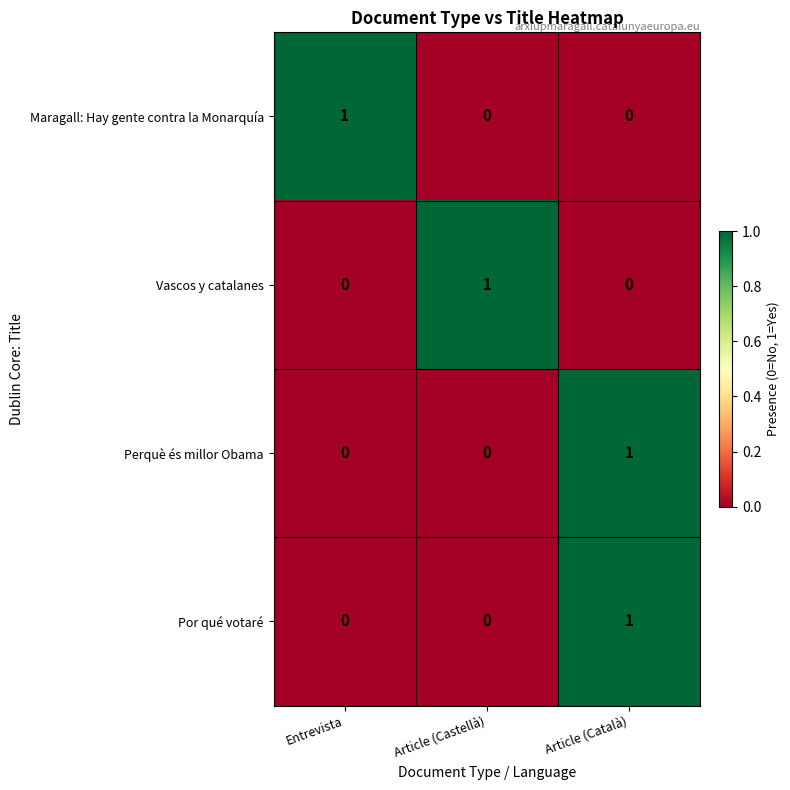

What is the total value across all series at Entrevista?

1